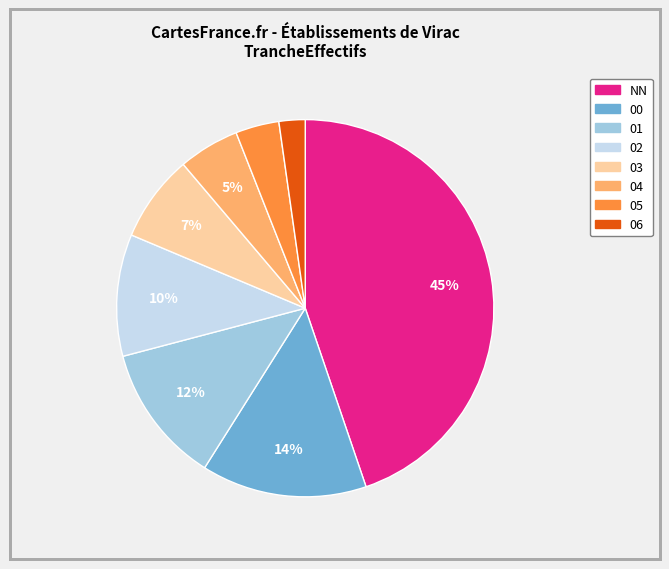

How many segments does this pie chart have?

8